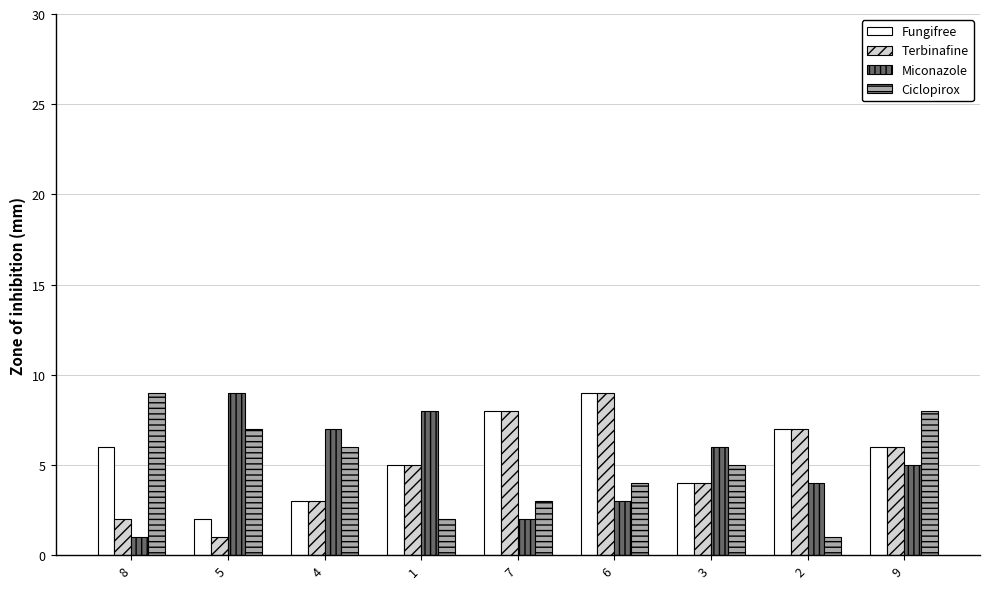

The Miconazole series shows 6 at 2. True or false?

False